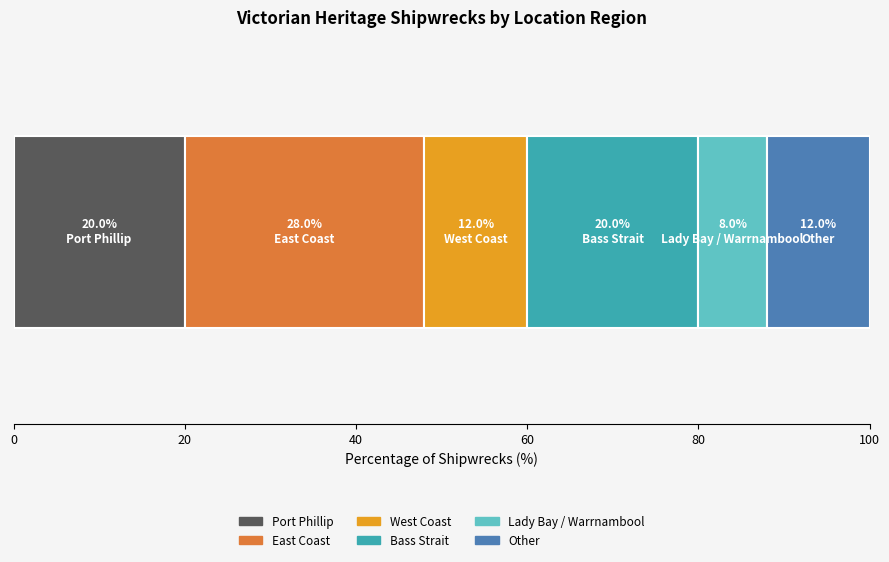

What is the highest value of the Port Phillip series?

20